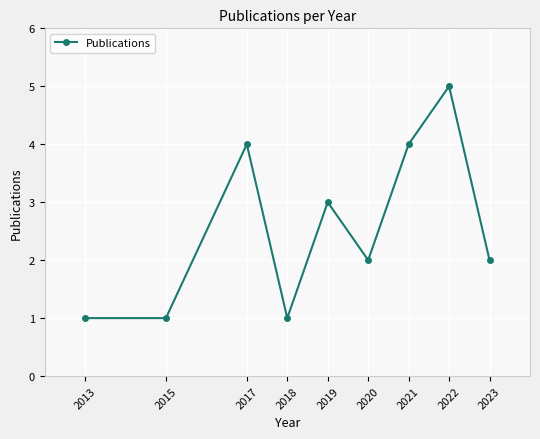

Approximately how many times larger is the value at 2020 compared to 2019?

0.7